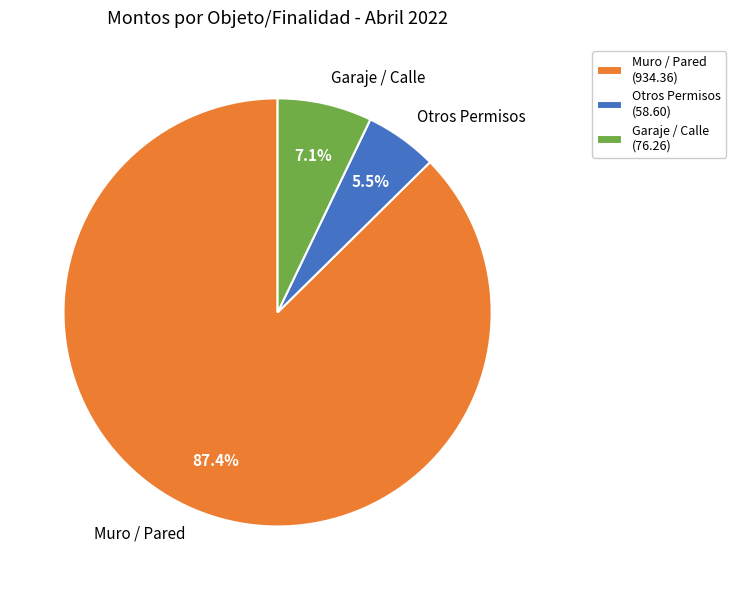

Count the number of slices in the pie.

3